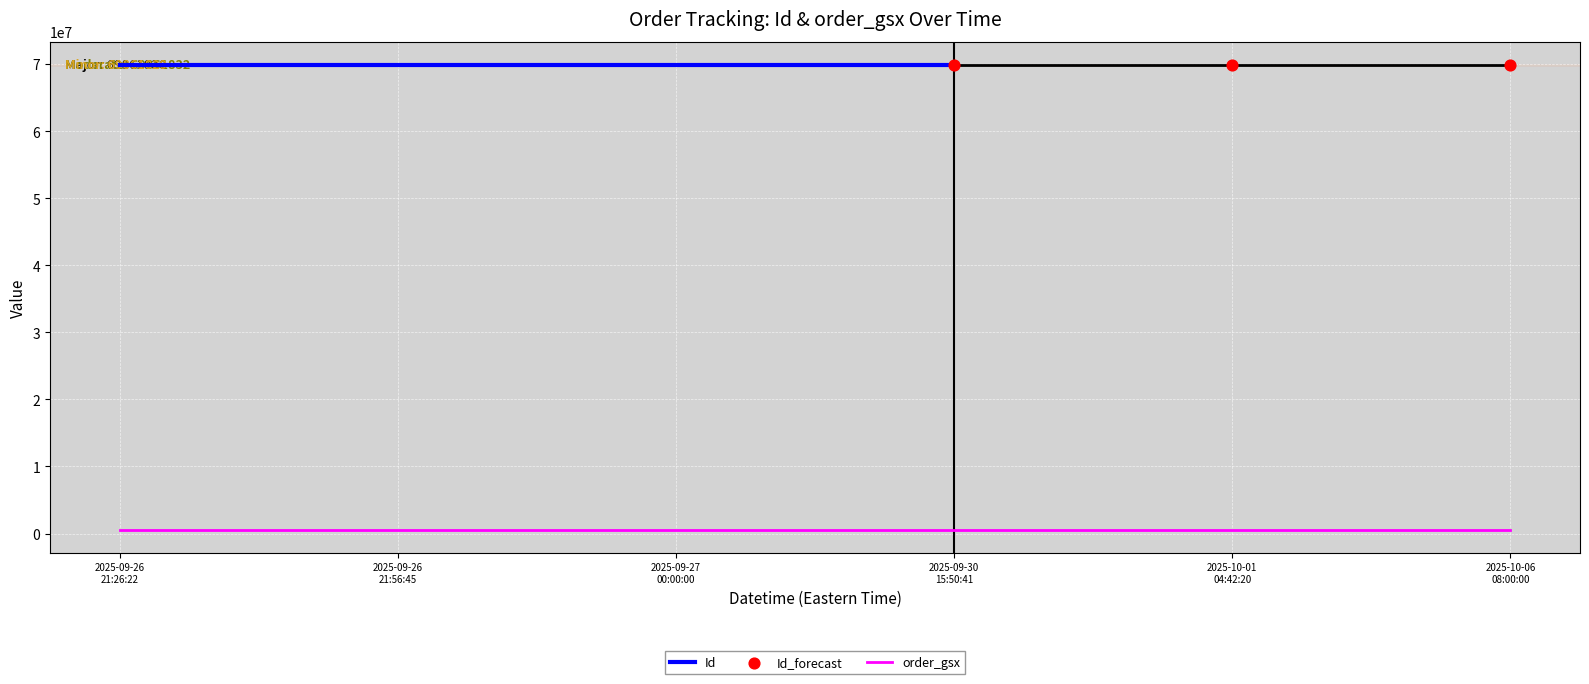

Which series has the largest Y range (max minus min)?

Id